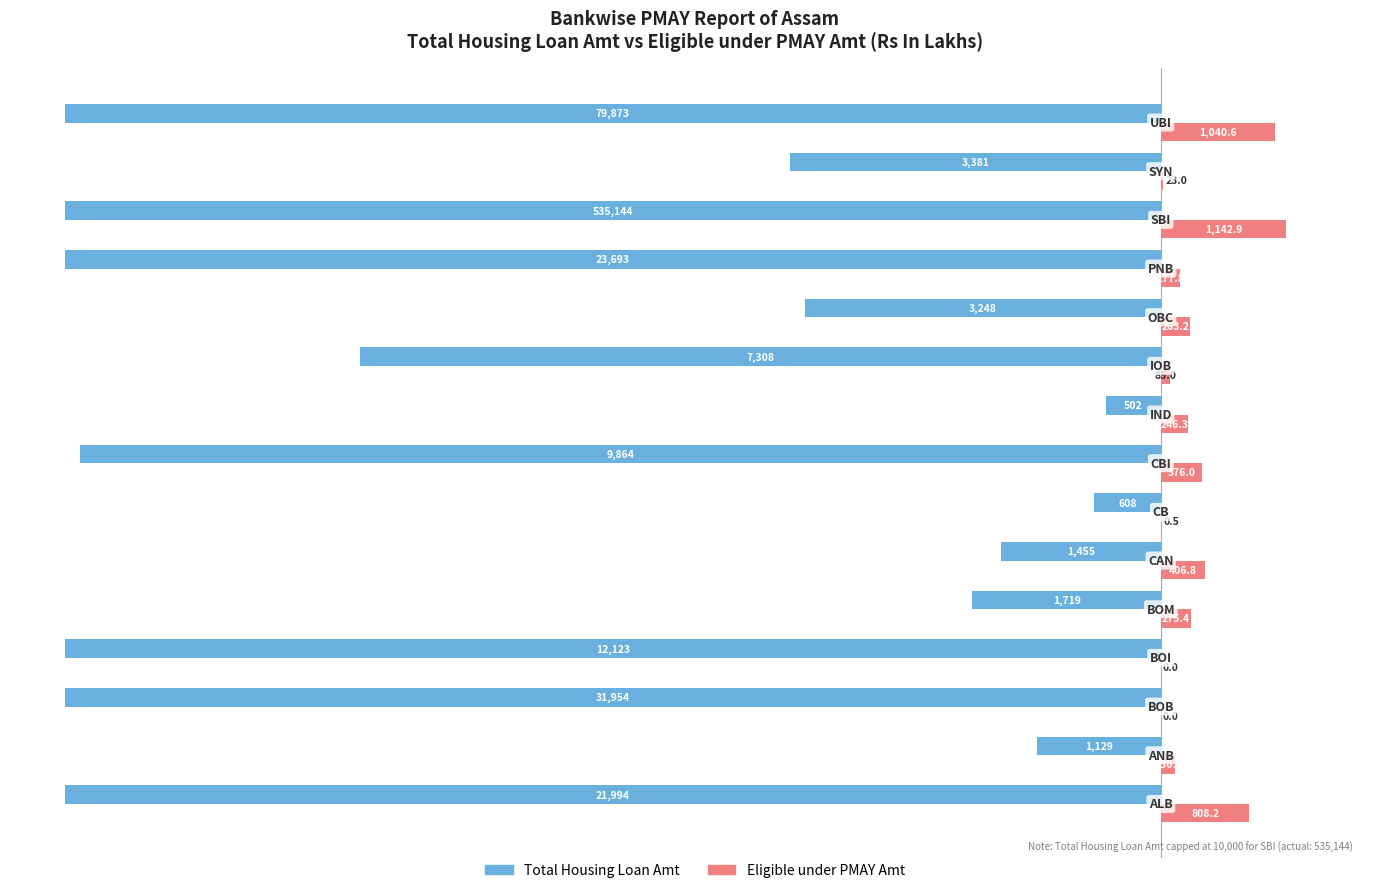

What are all the series names shown in the legend?

Total Housing Loan Amt, Eligible under PMAY Amt